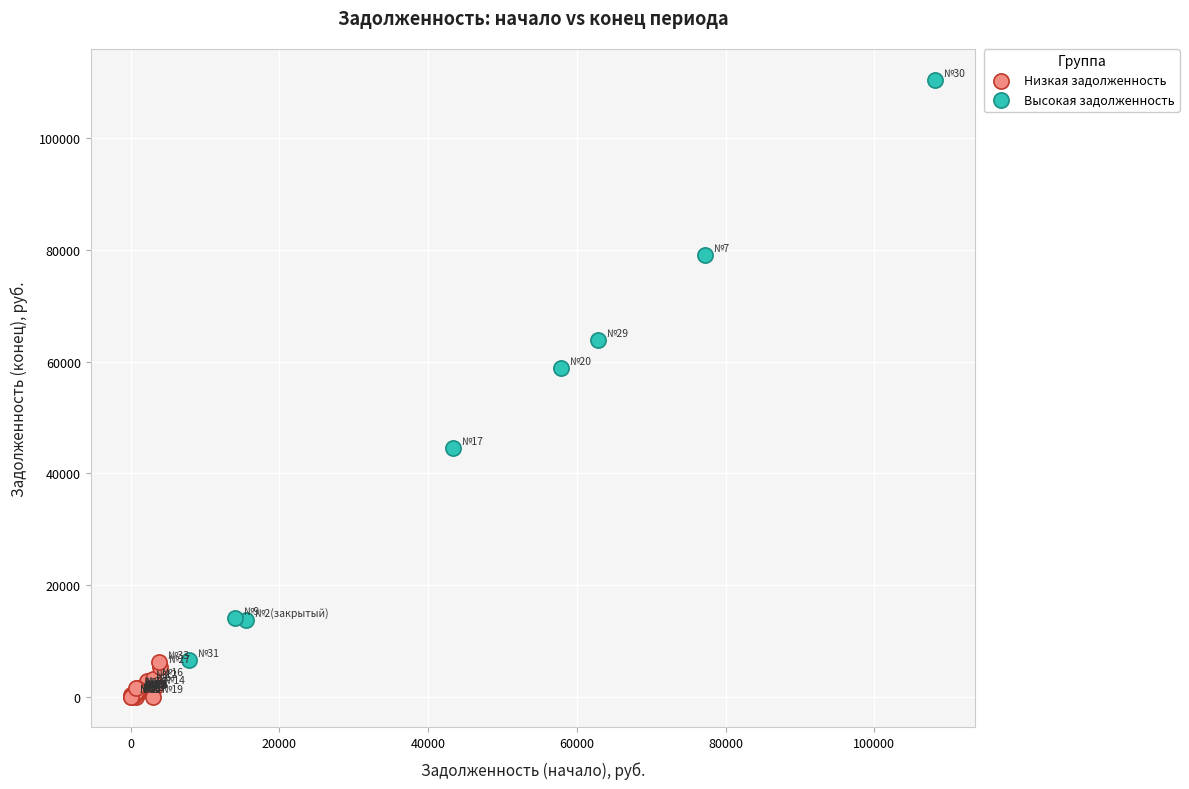

Which series contains the highest Y value?

Высокая задолженность